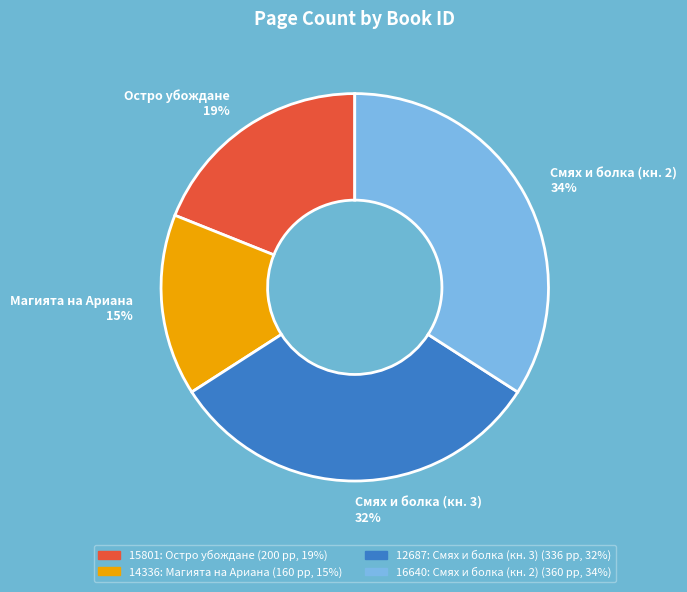

How many slices are in this pie chart?

4